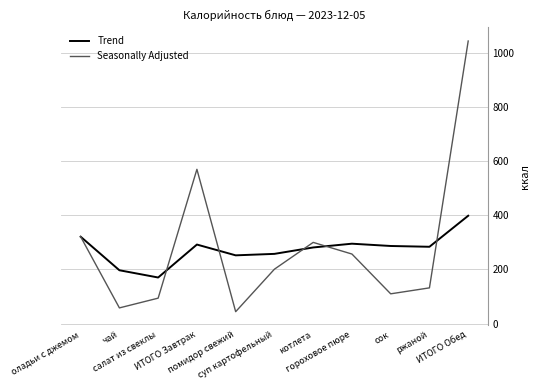

What is the highest value of the Seasonally Adjusted series?

1044.0